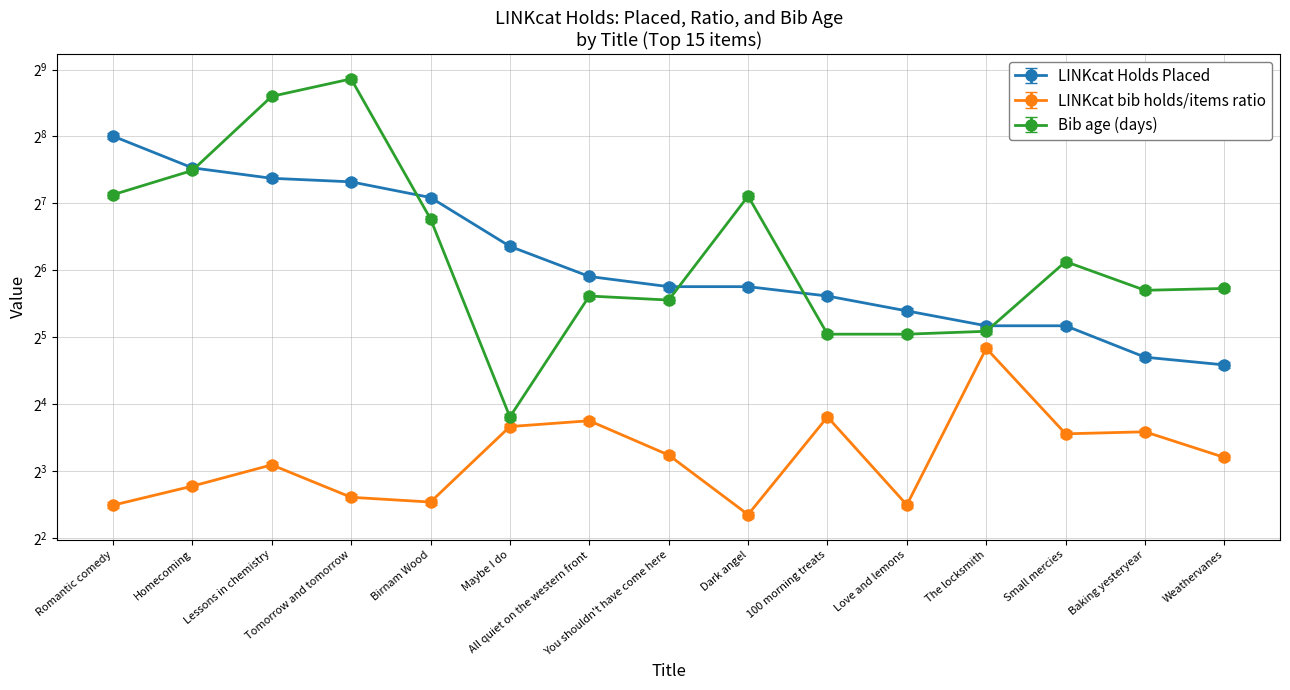

How many interior local valleys does the LINKcat bib holds/items ratio series have?

4